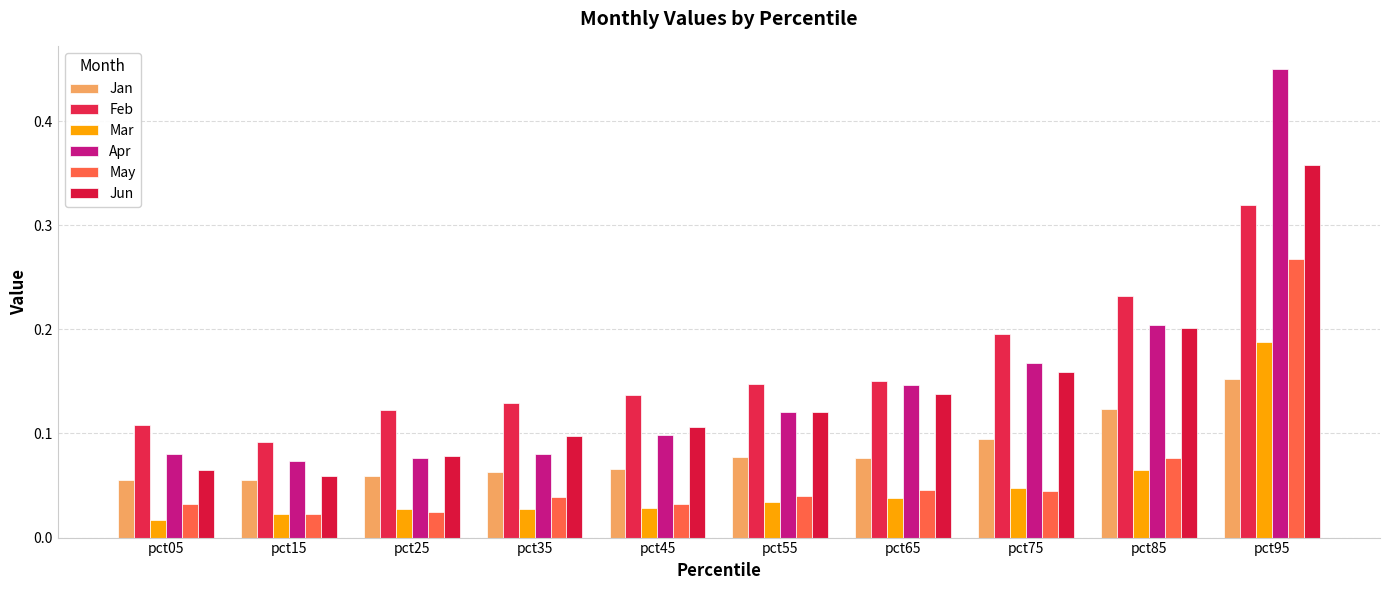

At which label does Apr reach its minimum?

pct15